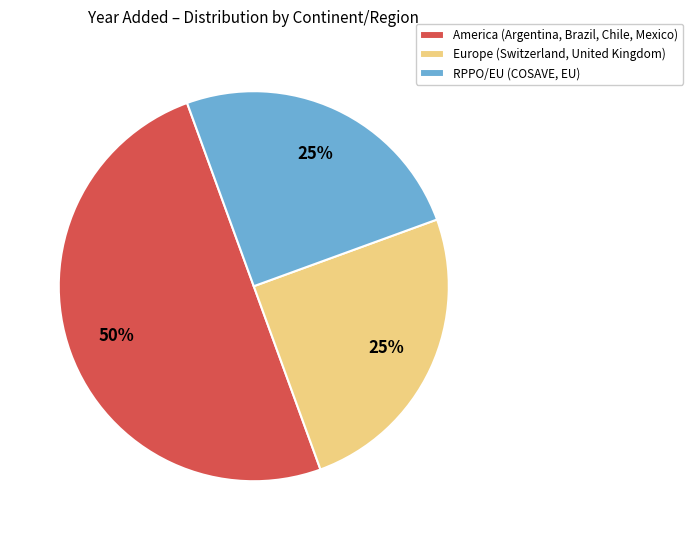

Do America (Argentina, Brazil, Chile, Mexico) and Europe (Switzerland, United Kingdom) together represent more than half of the pie?

Yes